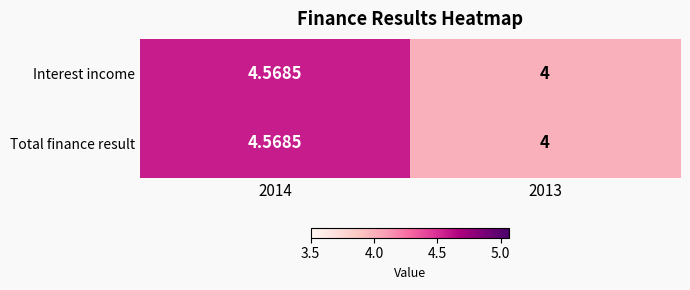

Is the value of Total finance result at 2013 greater than the value of Interest income at 2014?

No